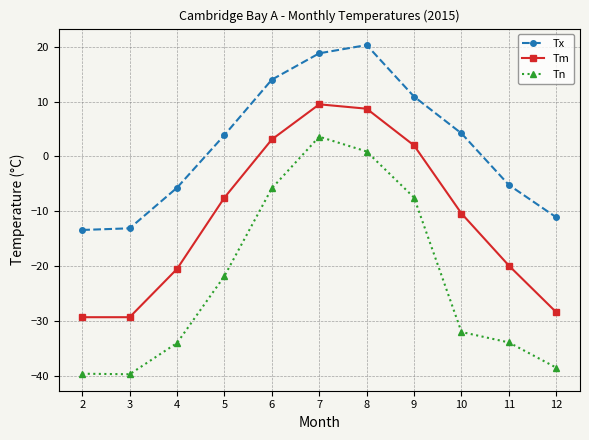

The Tx series shows 3.9 at 5. True or false?

True